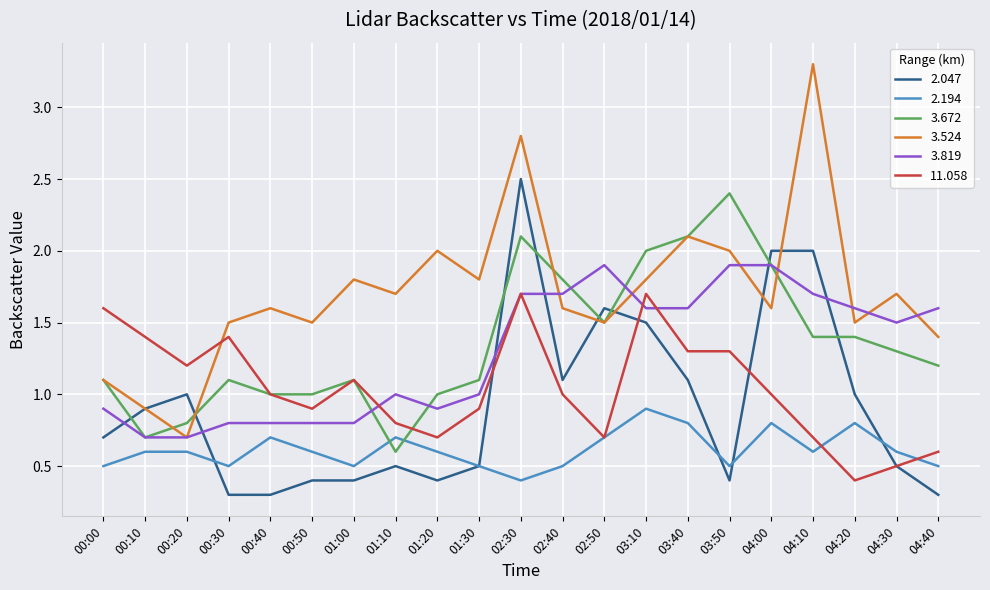

What is the difference between the maximum and second lowest values in the 2.194 series?

0.4